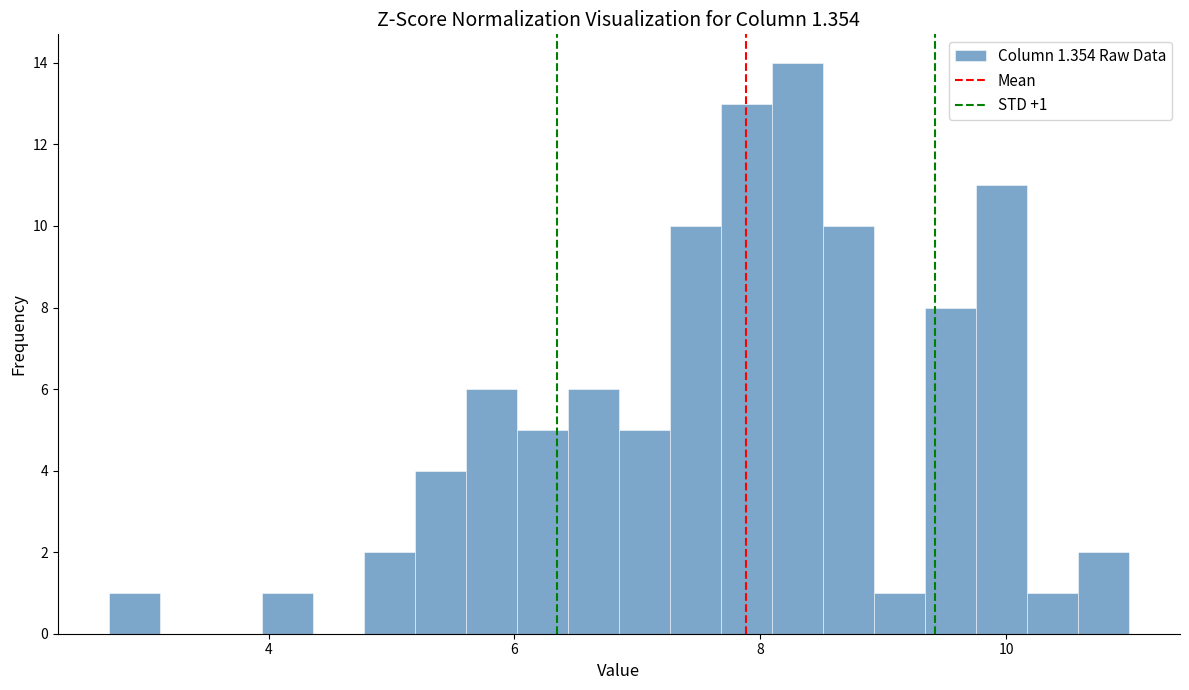

Around what value on the x-axis is the tallest bar? Give the approximate position of its centre, as read against the axis.

8.4